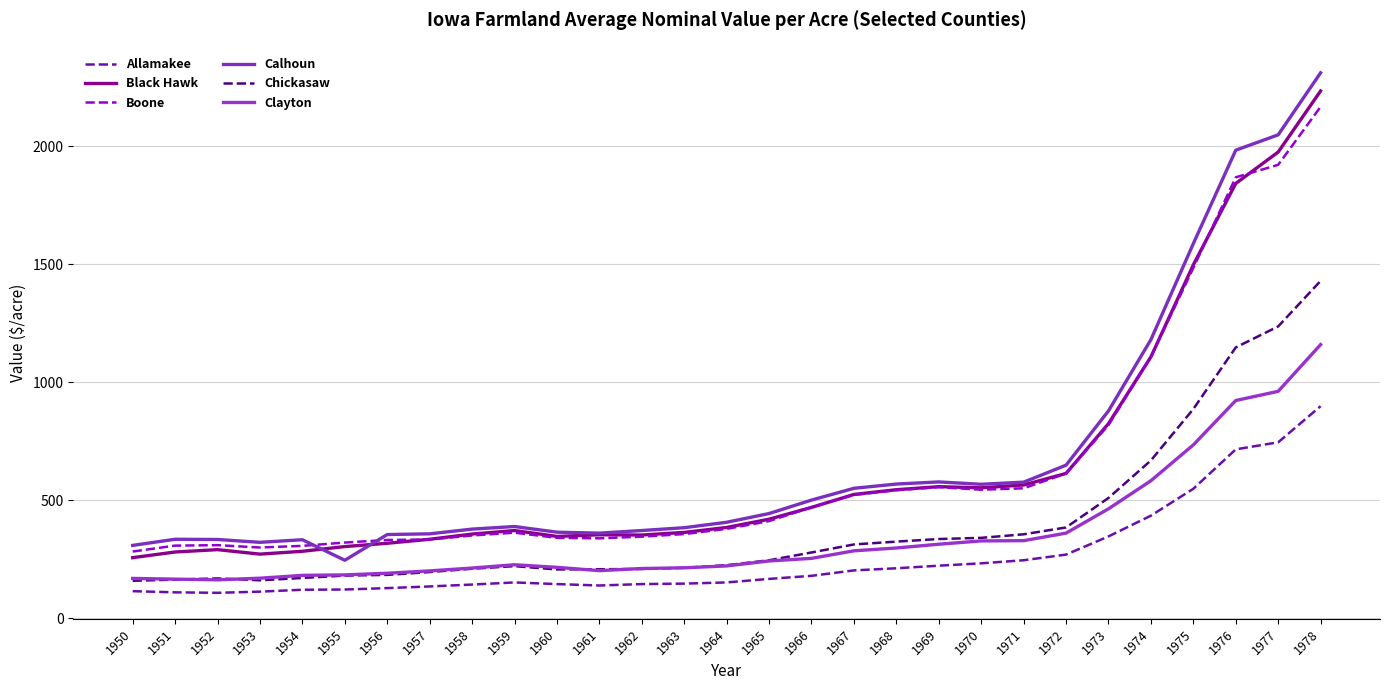

Which category has the highest value across all series?

1978